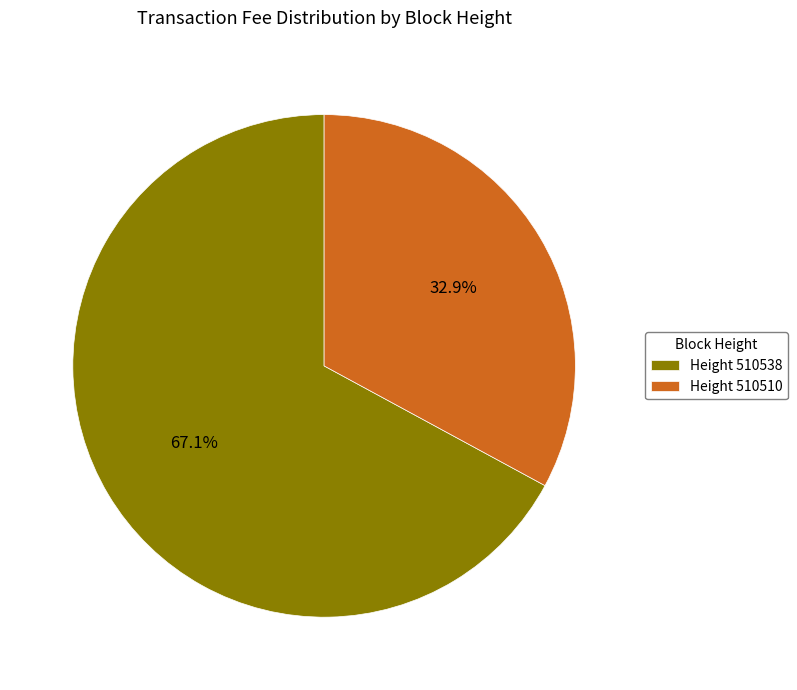

Which has a higher value, Height 510510 or Height 510538?

Height 510538